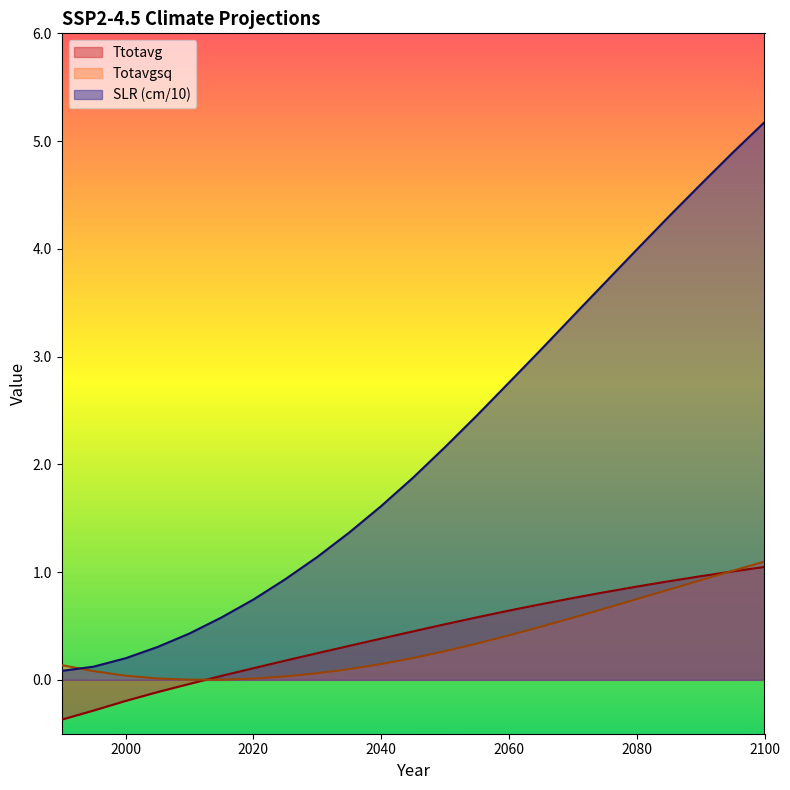

What is the difference between the Totavgsq values at 2080 and 2075?

0.1